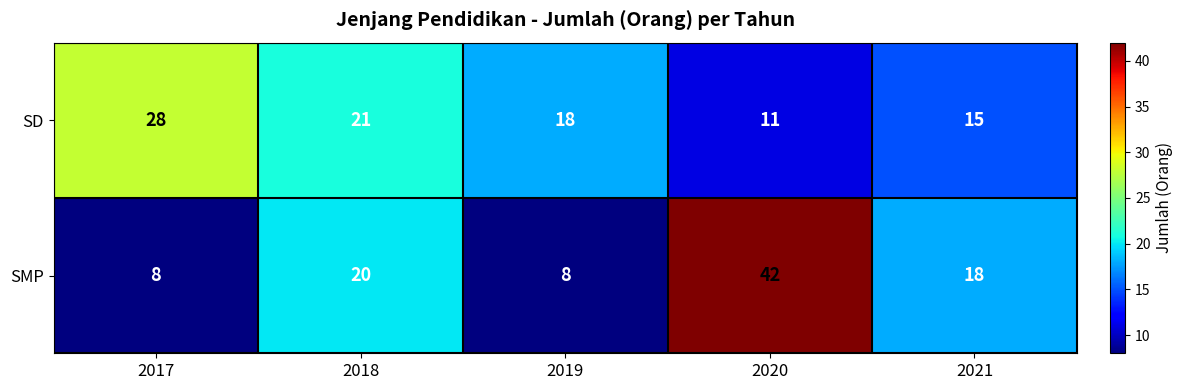

What is the greatest value displayed?

42